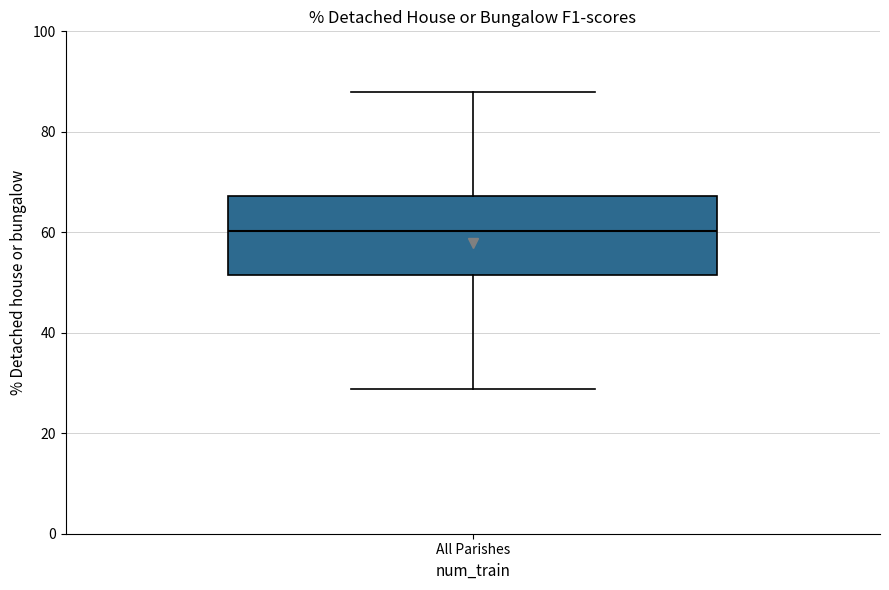

Transcribe this box plot: give where the median line is, the range the box spans, and where the two whiskers end, as read against the y-axis. The values are not printed on the chart, so give them approximately, as read against the axis.

median 60, box 52 to 68, whiskers 28 to 88